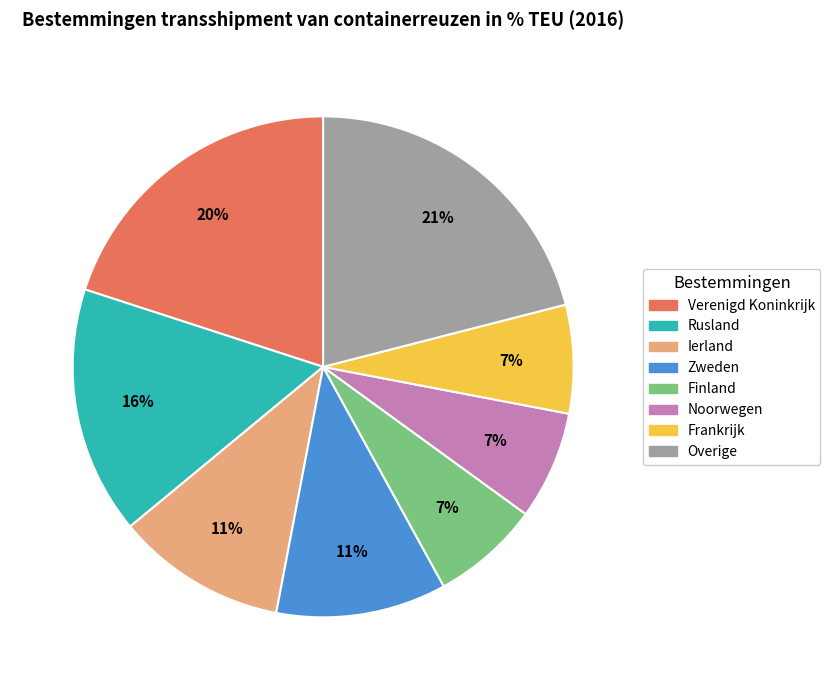

To the nearest percent, what is the difference between the Finland and Rusland slice percentages?

9%